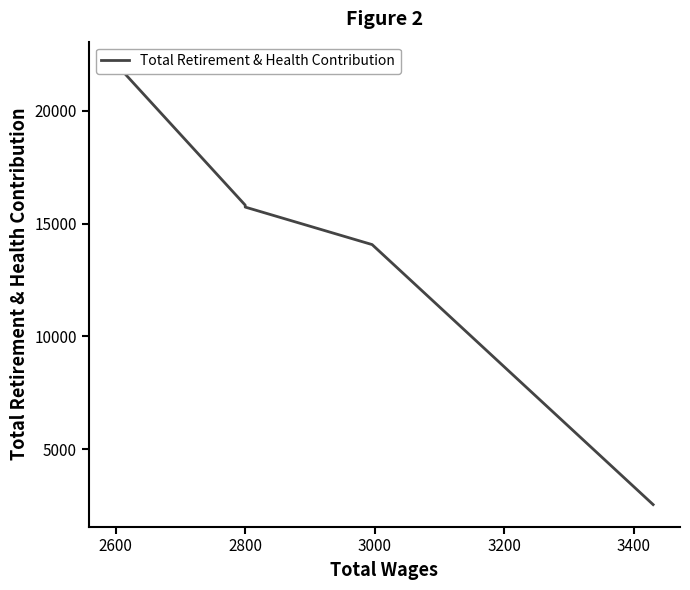

What is the maximum value shown in the chart?

22082